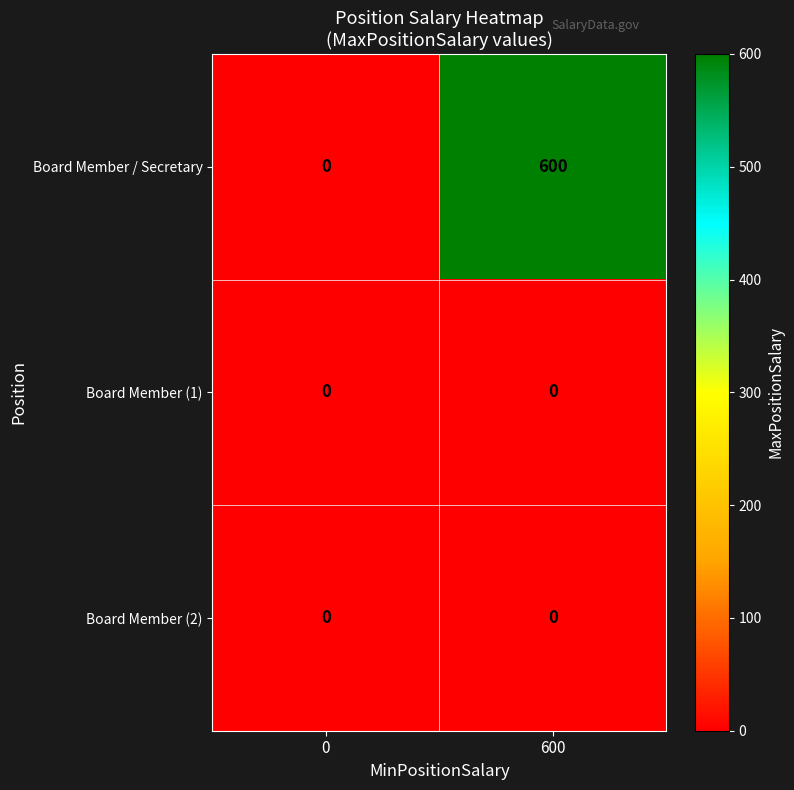

Reading left to right, list all the values displayed in this chart.

Board Member / Secretary: 0=0	600=600
Board Member (1): 0=0	600=0
Board Member (2): 0=0	600=0